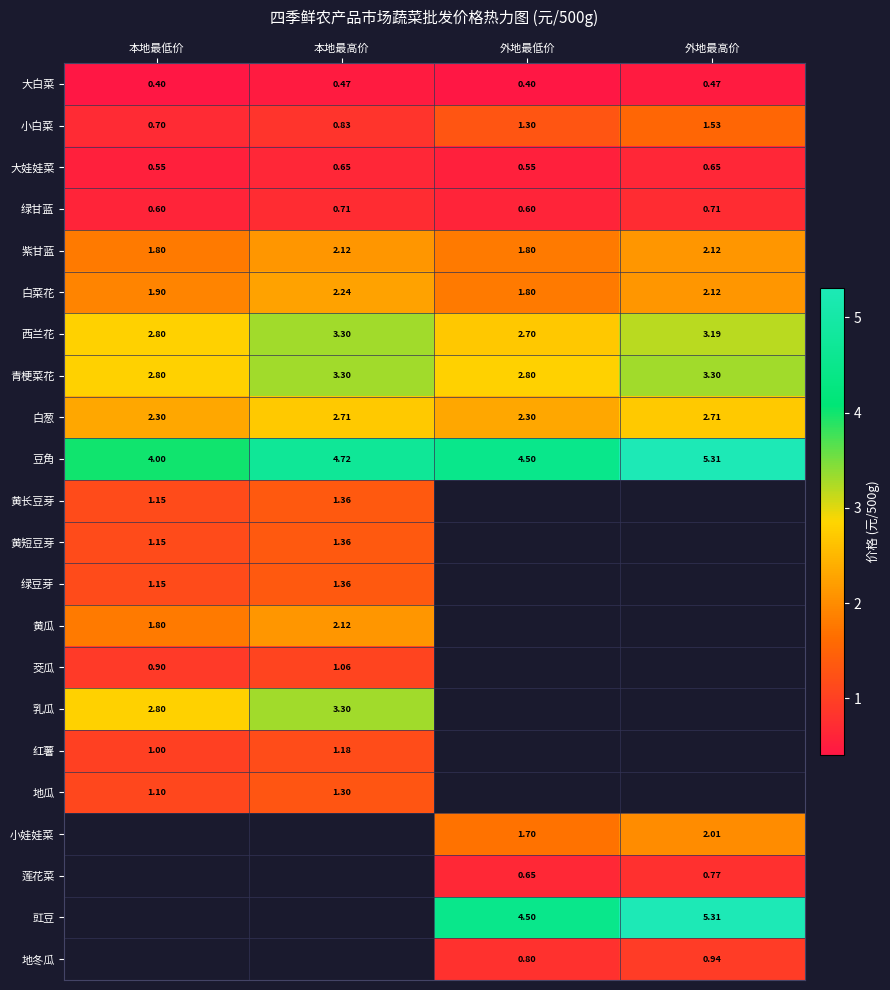

What is the minimum value shown in the chart?

0.4